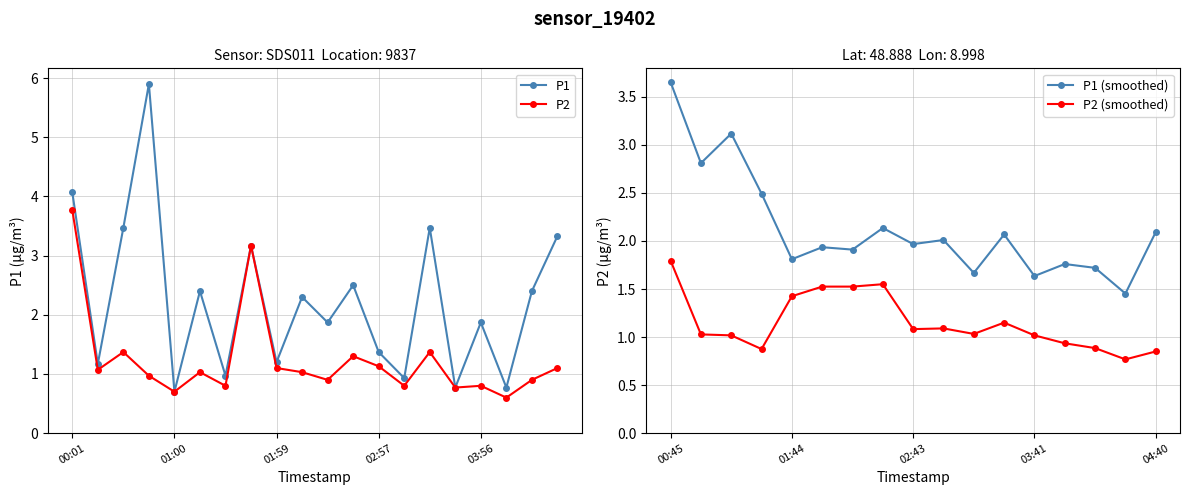

The value of P2 at 00:45 is 0.4. True or false?

False